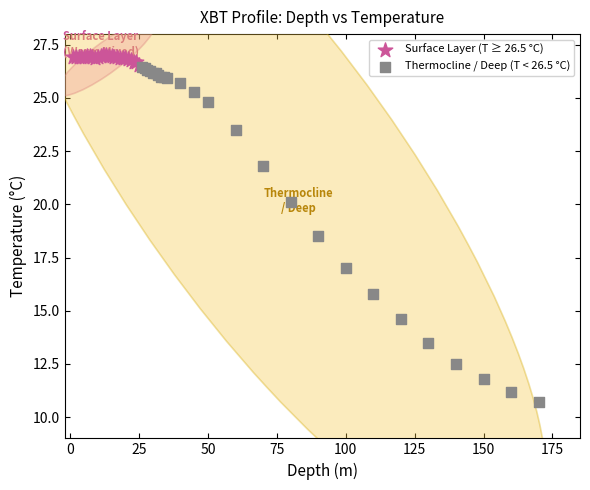

Which series has the widest spread of Y values?

Thermocline / Deep (T < 26.5 °C)